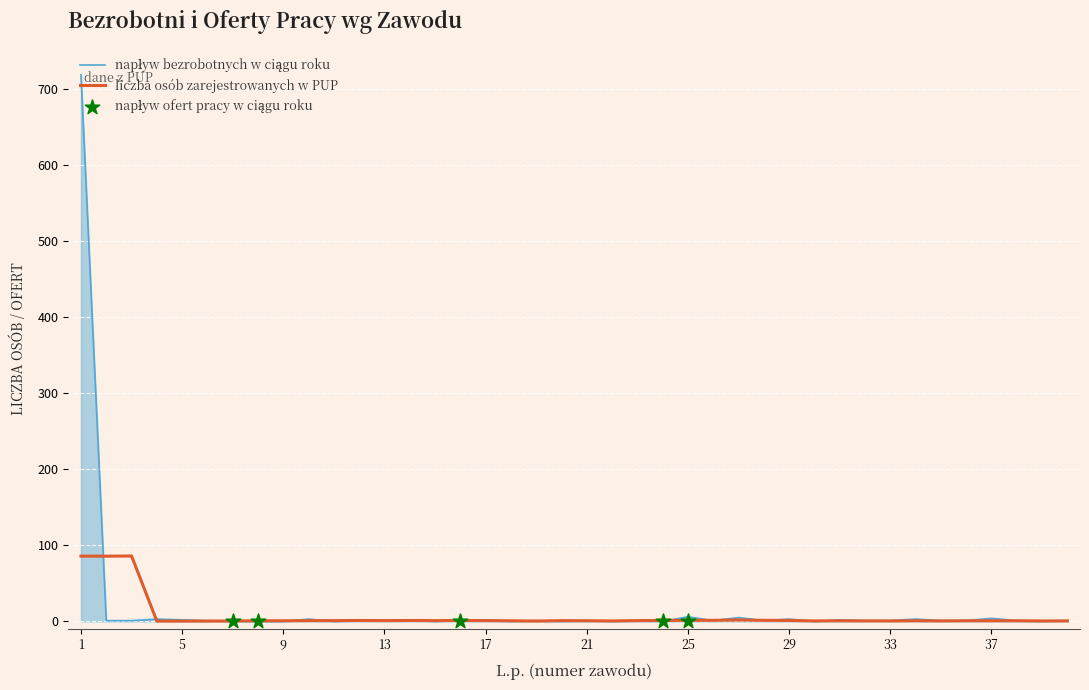

At how many categories does at least one series exceed 426?

1